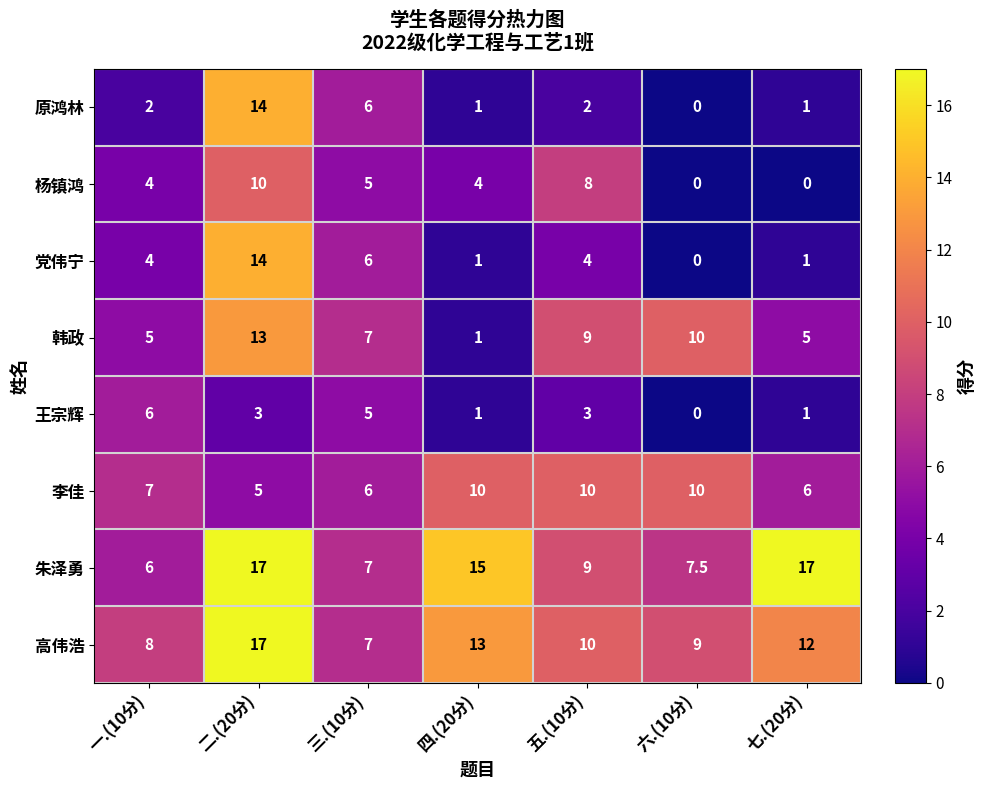

What is the highest value of the 高伟浩 series?

17.0